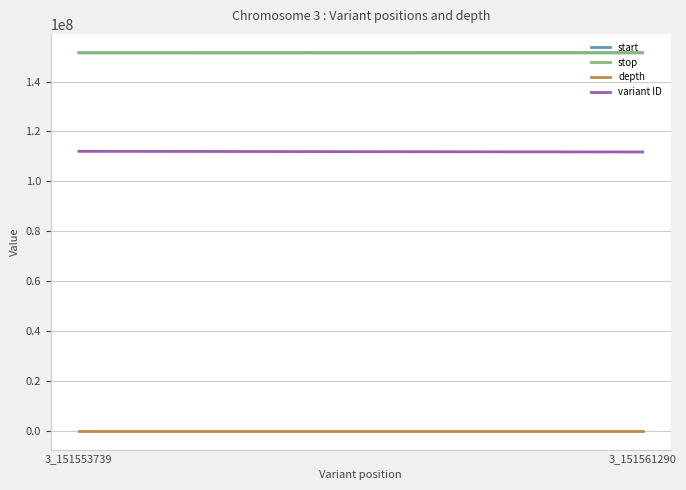

How many values in the start series are below 151561290?

1